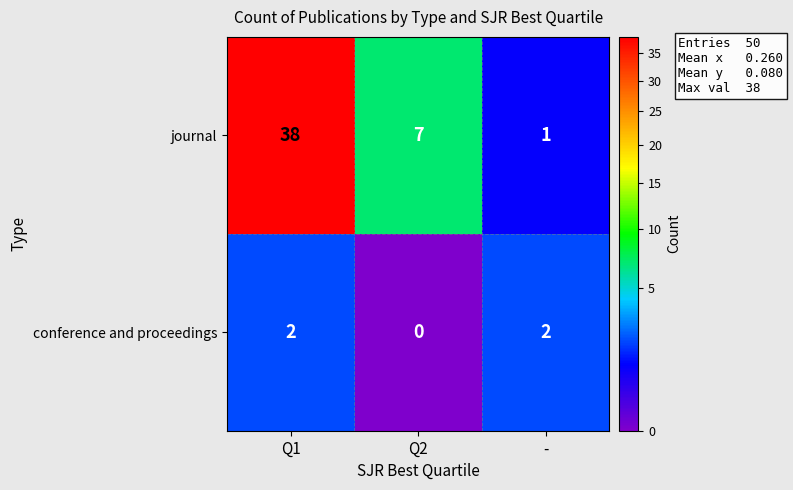

What is the greatest value displayed?

38